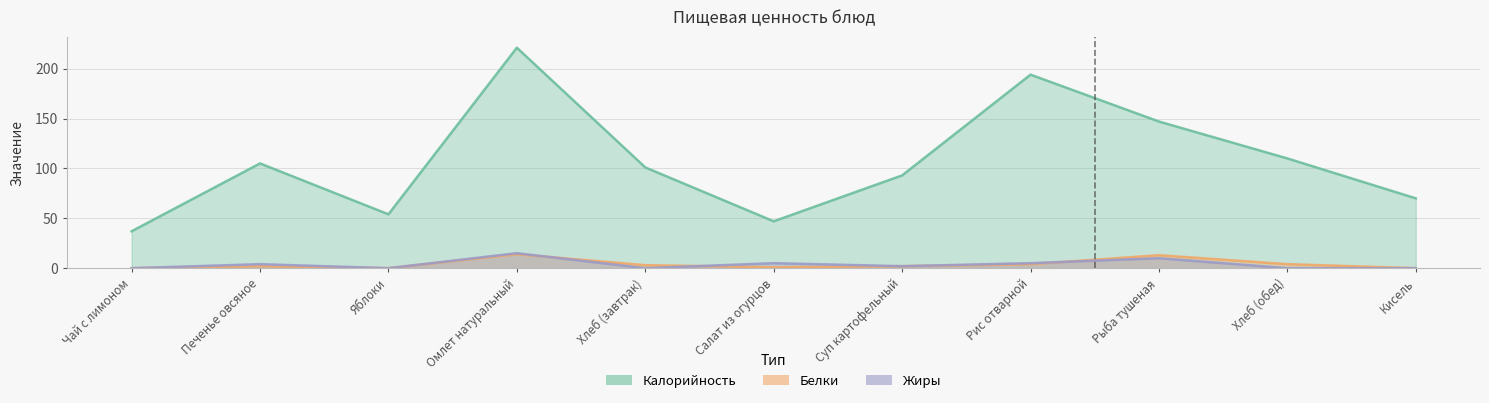

What is the label of the 11th point from the left?

Кисель